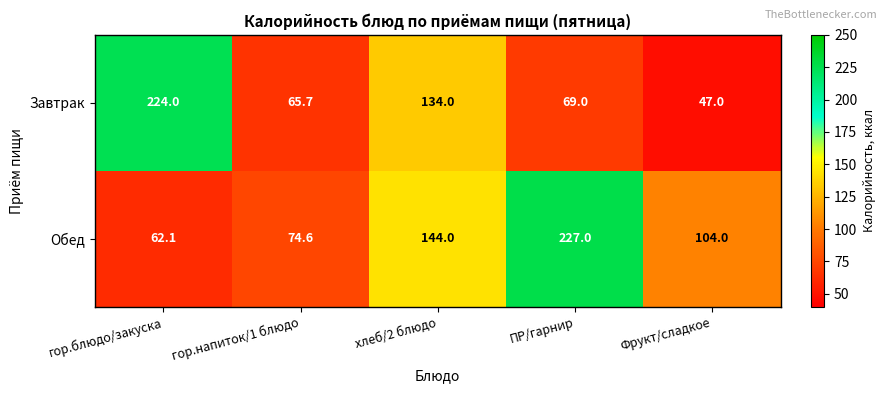

At which label is Завтрак closest to 135?

хлеб/2 блюдо